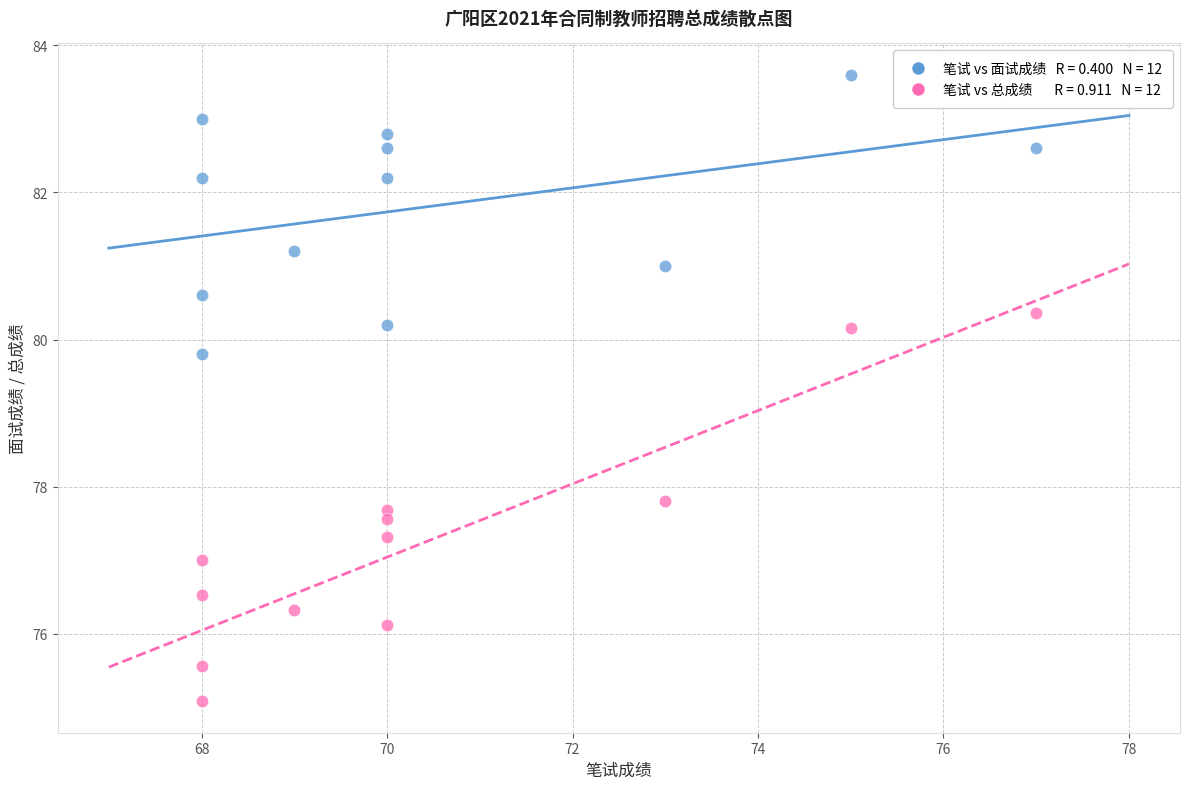

Across all data points, what is the range of Y values (max minus min)?

8.5